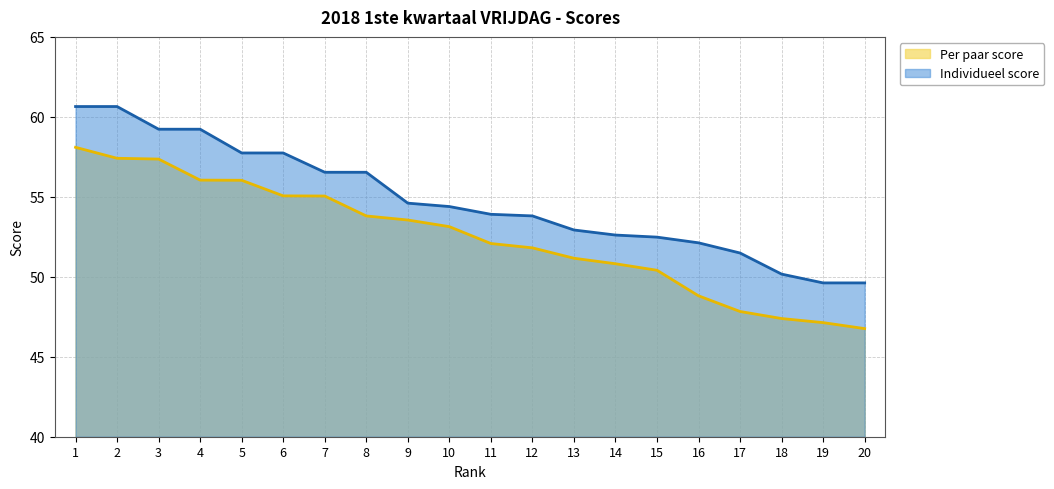

At which label does Per paar score first exceed 53?

1